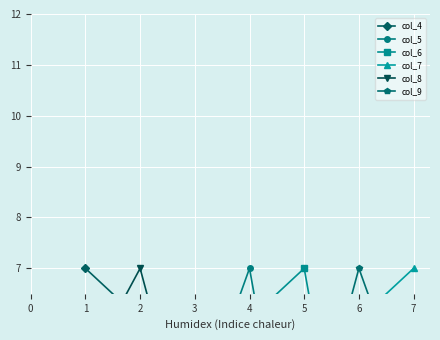

What is the difference between the col_4 values at 1 and 4?

3